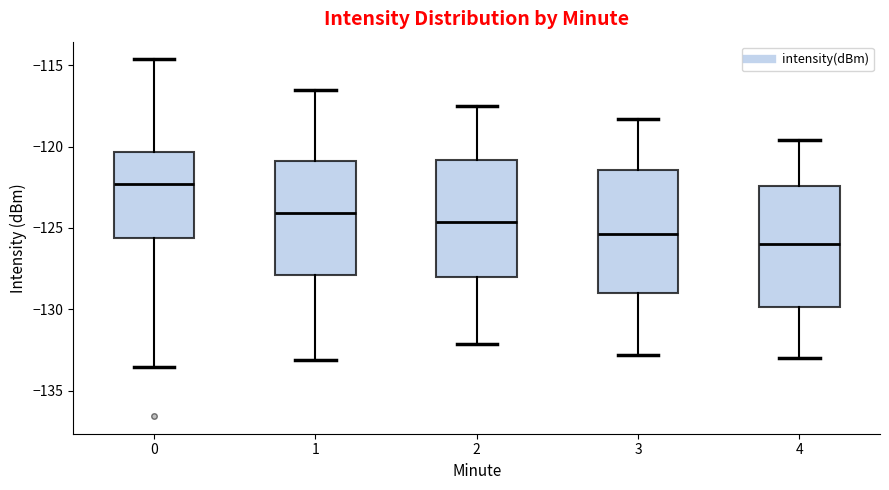

Where does the upper whisker of the box at x = 0 end on the y-axis? The values are not printed on the chart, so give them approximately, as read against the axis.

-114.5